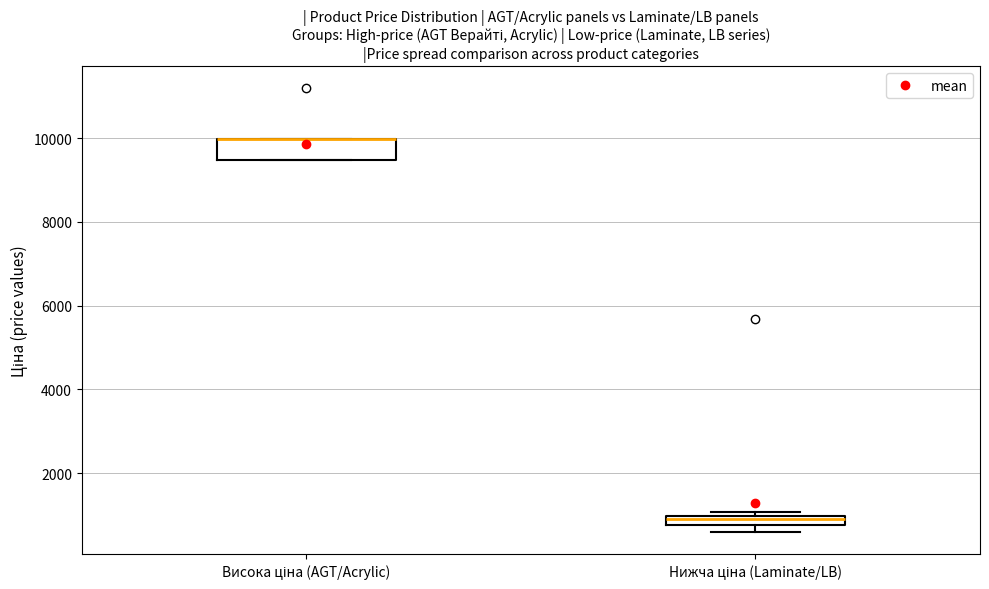

Which box is the tallest, from its lower edge to its upper edge?

Висока ціна (AGT/Acrylic)